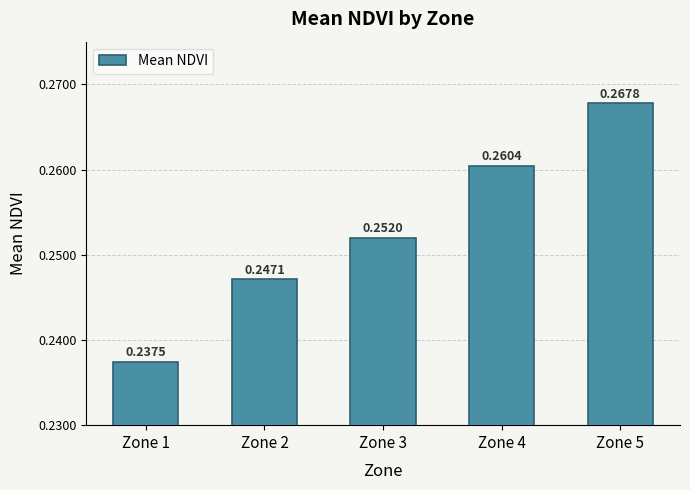

List the labels in order of value, smallest first.

Zone 1, Zone 2, Zone 3, Zone 4, Zone 5